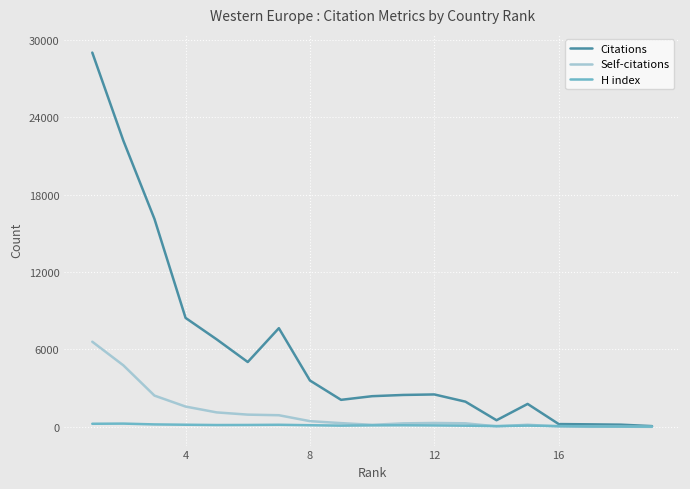

List the series in order of their peak value, highest first.

Citations, Self-citations, H index